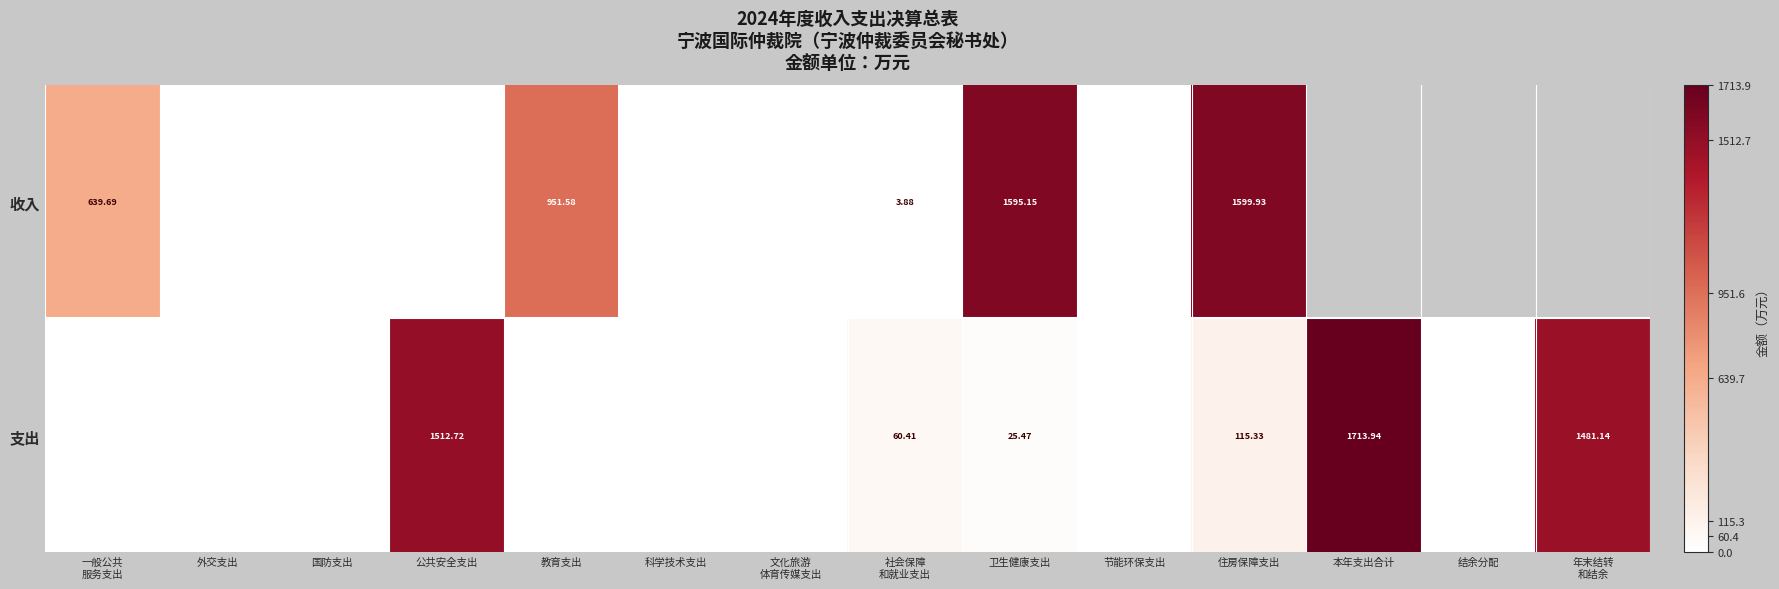

At 住房保障支出, list the series in order from largest to smallest.

收入, 支出